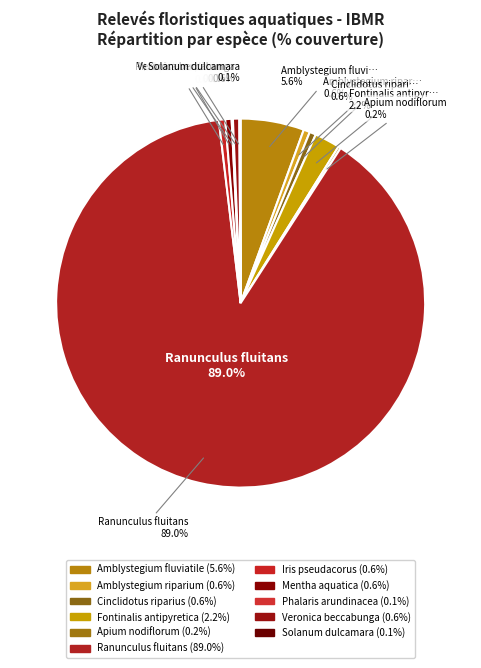

How many segments does this pie chart have?

11